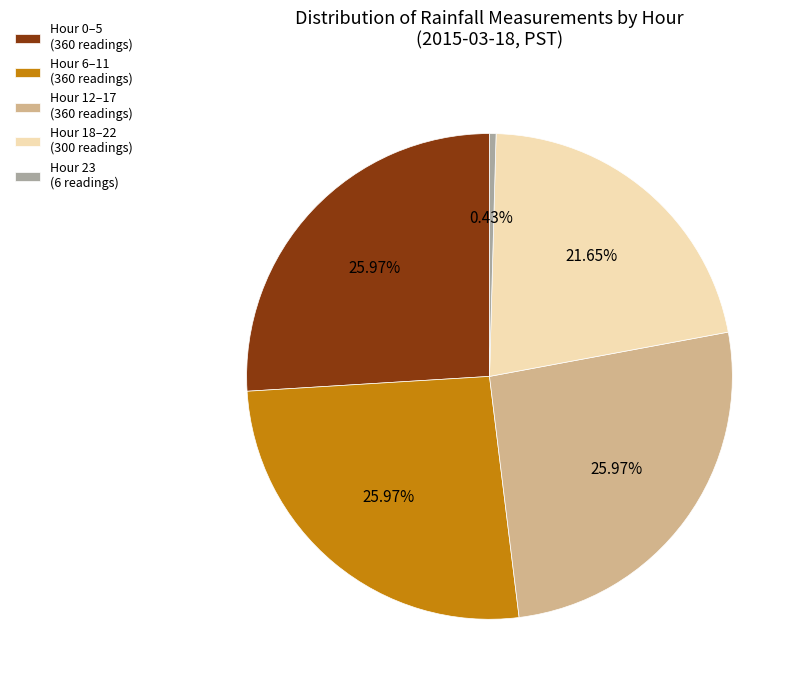

Between Hour 18–22 (300 readings) and Hour 6–11 (360 readings), which is larger?

Hour 6–11 (360 readings)